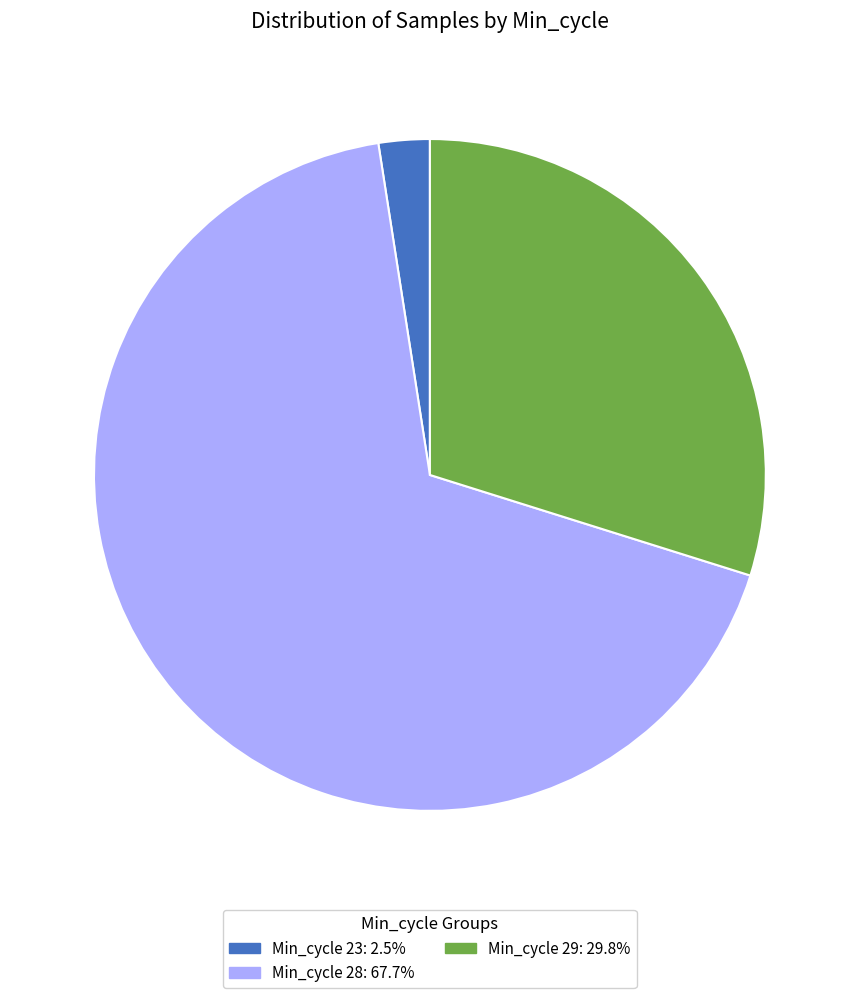

Do Min_cycle 23: 2.5% and Min_cycle 29: 29.8% together represent more than half of the pie?

No